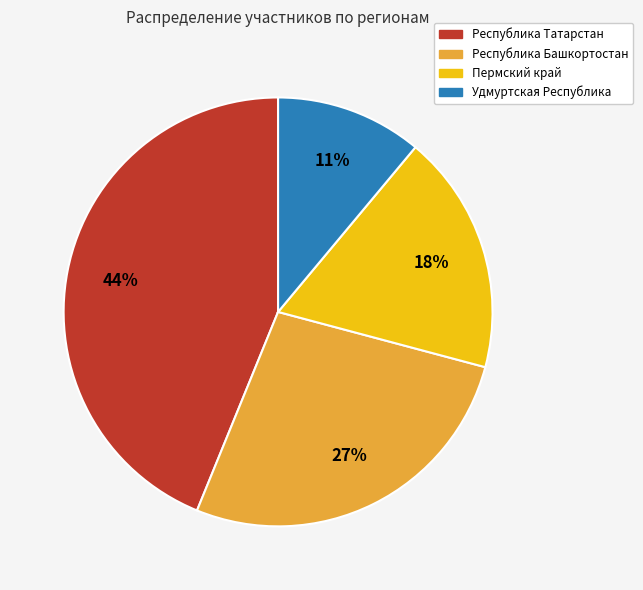

Is there a majority slice in this chart?

No